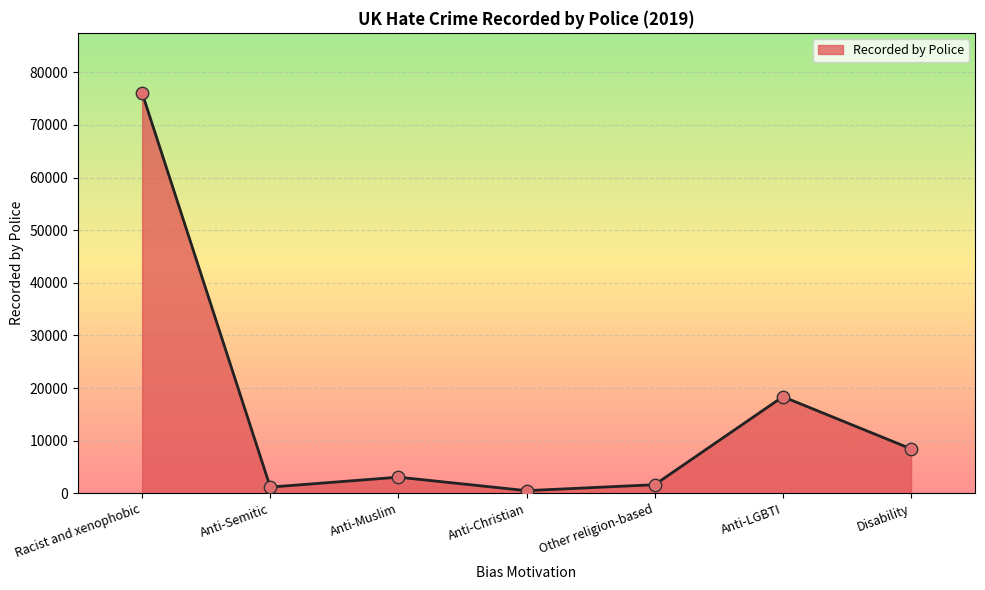

Between Other religion-based and Anti-Christian, which is larger?

Other religion-based